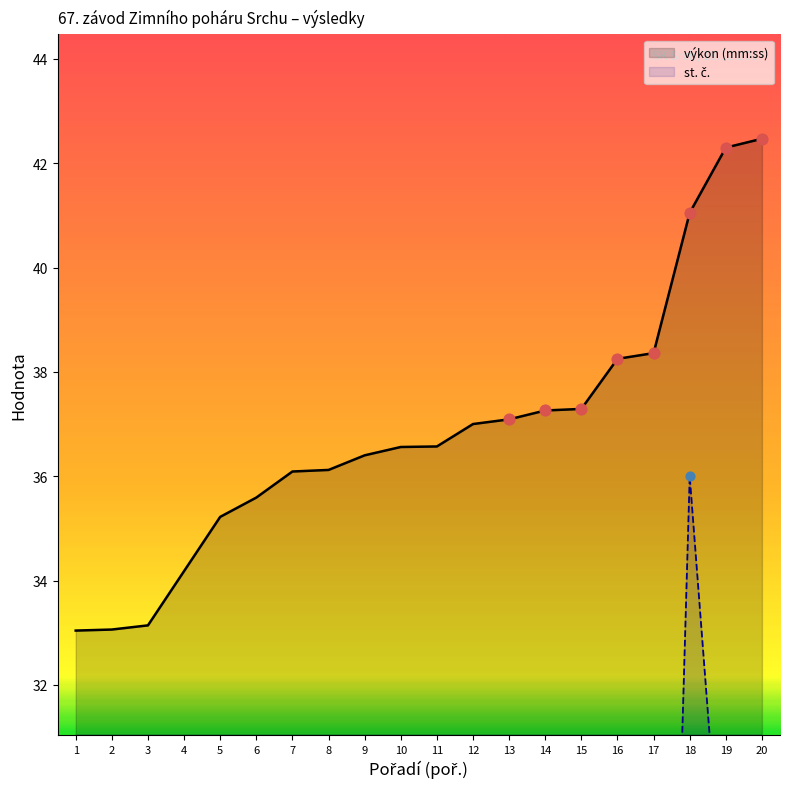

What is the highest value of the výkon (mm:ss) series?

42.5